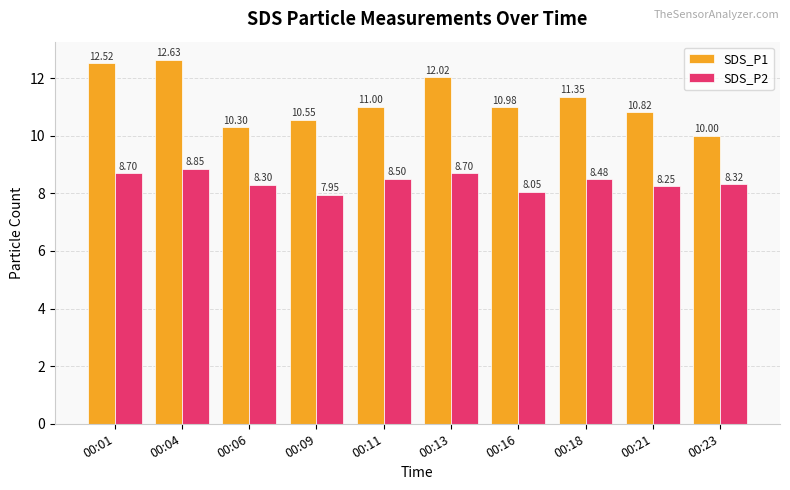

At 00:04, list the series in order from largest to smallest.

SDS_P1, SDS_P2